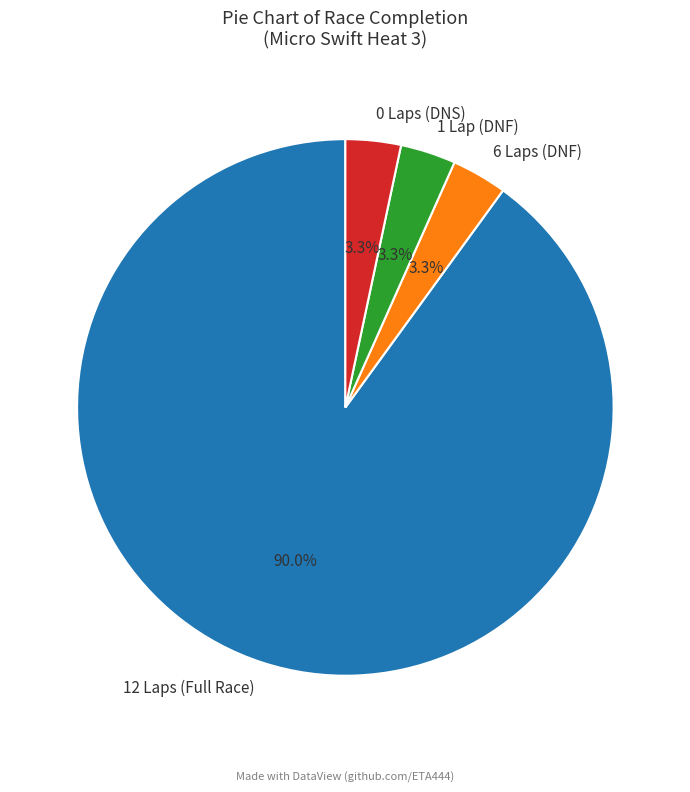

Which slice represents more than half of the pie?

12 Laps (Full Race)